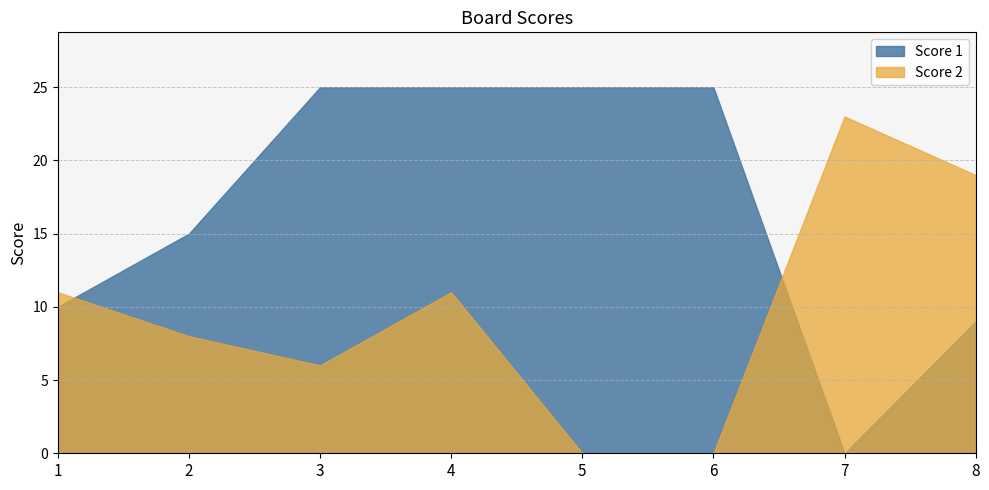

The Score 2 series shows 19 at 8. True or false?

True